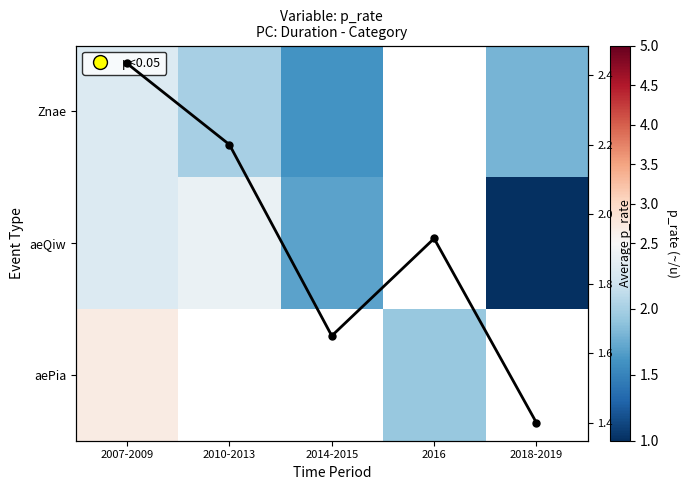

The Column mean series shows 2.2 at 2010-2013. True or false?

True